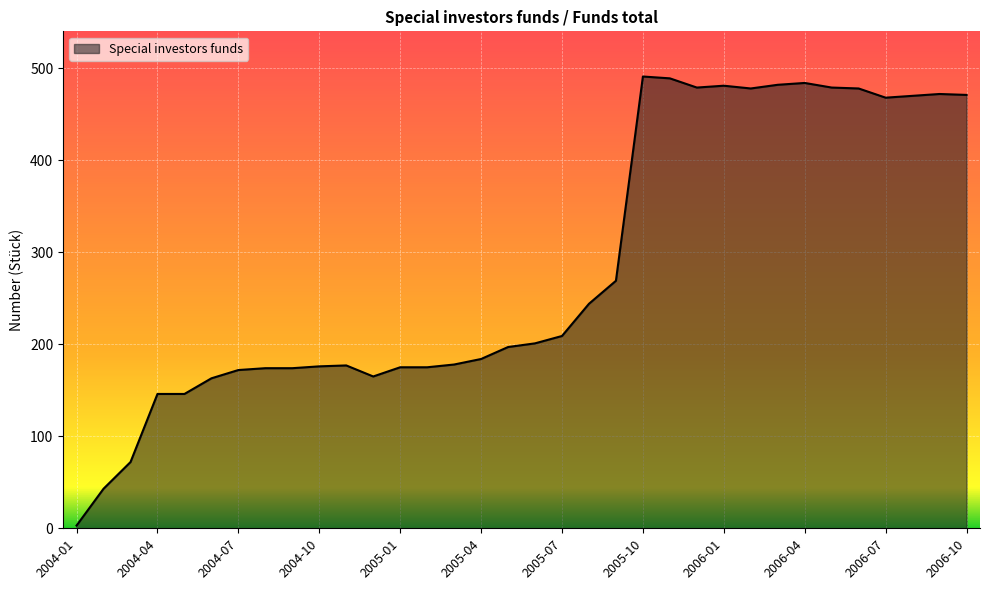

What is the difference between the maximum and minimum values?

488